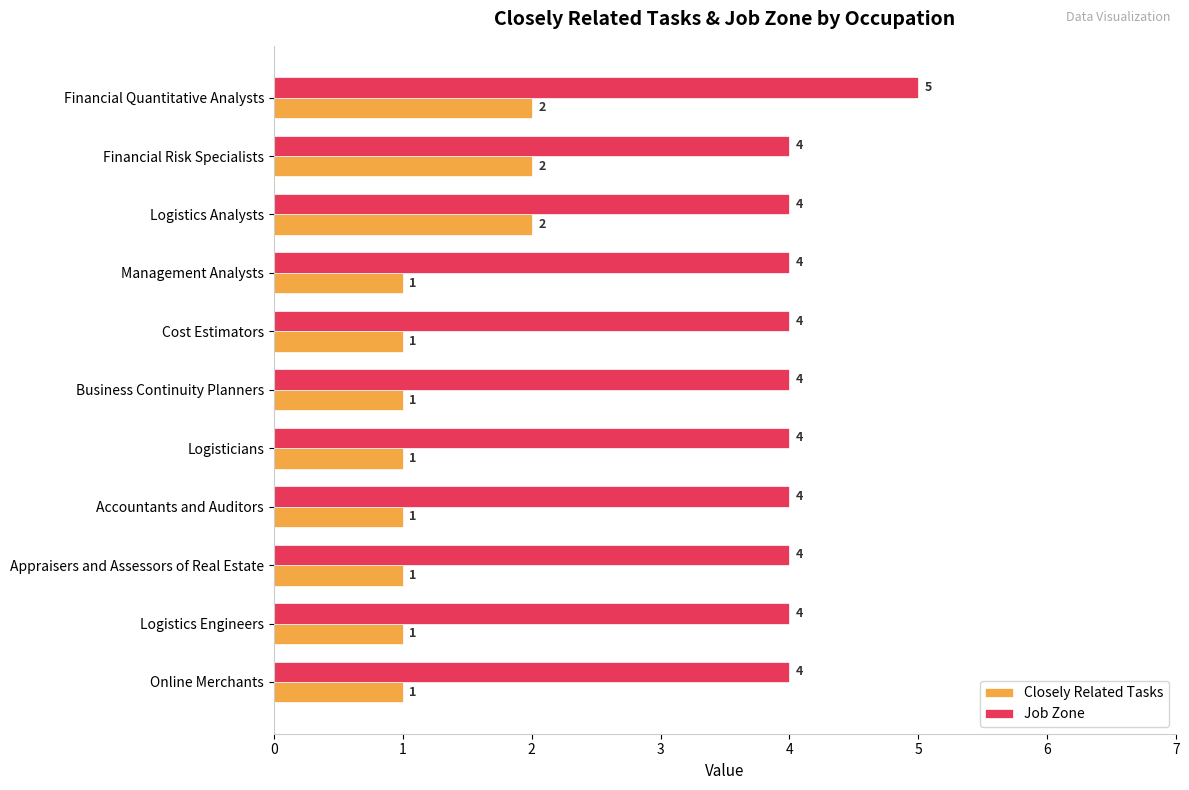

What is the maximum value shown in the chart?

5